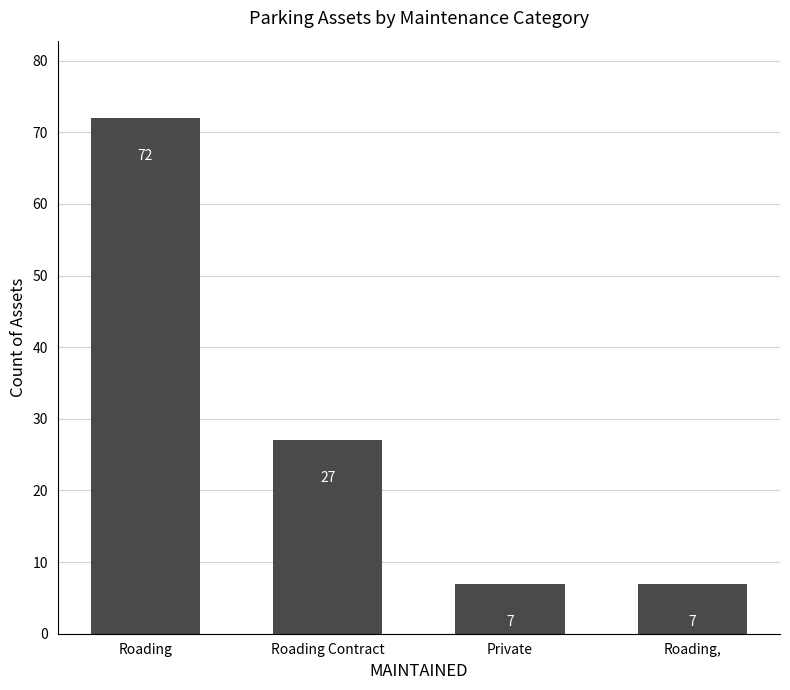

What value does the data have at Roading, to the nearest 5?

70